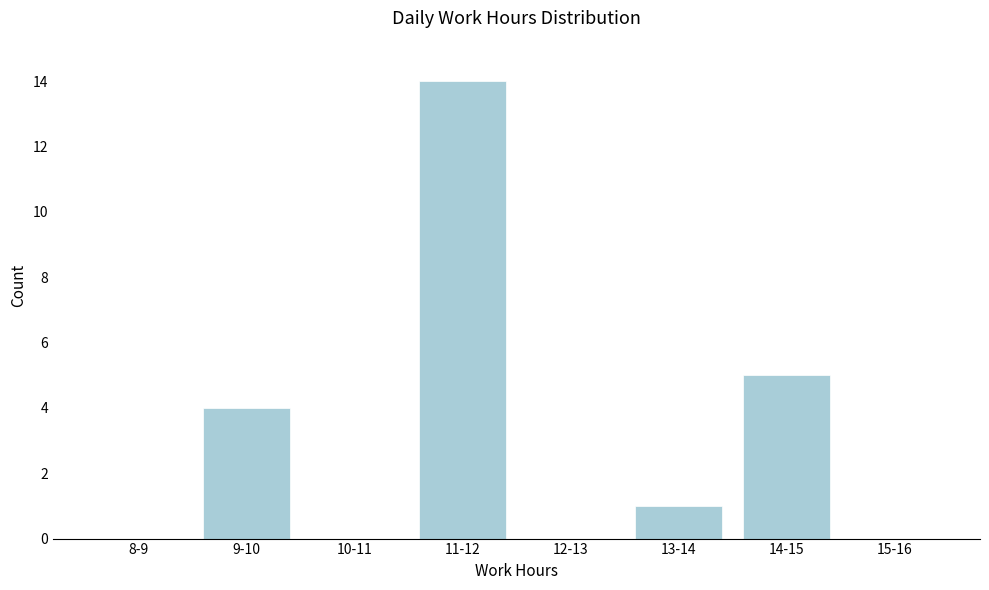

Reading left to right, what are all the values shown in this chart?

8-9=0	9-10=4	10-11=0	11-12=14	12-13=0	13-14=1	14-15=5	15-16=0